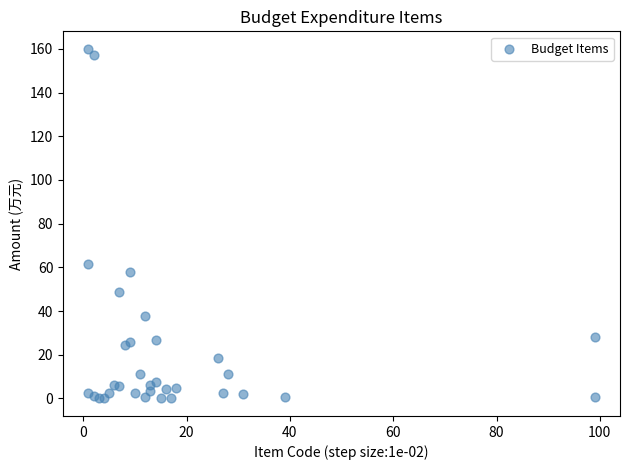

What Y value in the scatter plot is closest to 80?

61.3